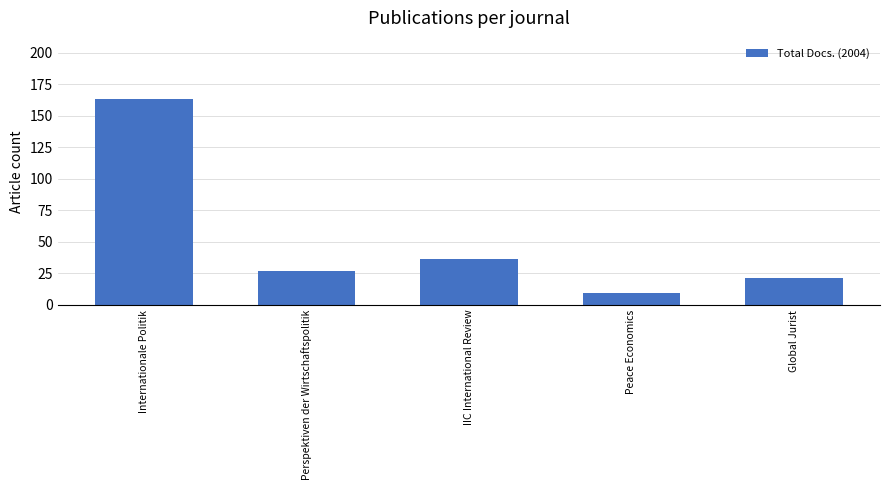

How many categories are shown in the chart?

5